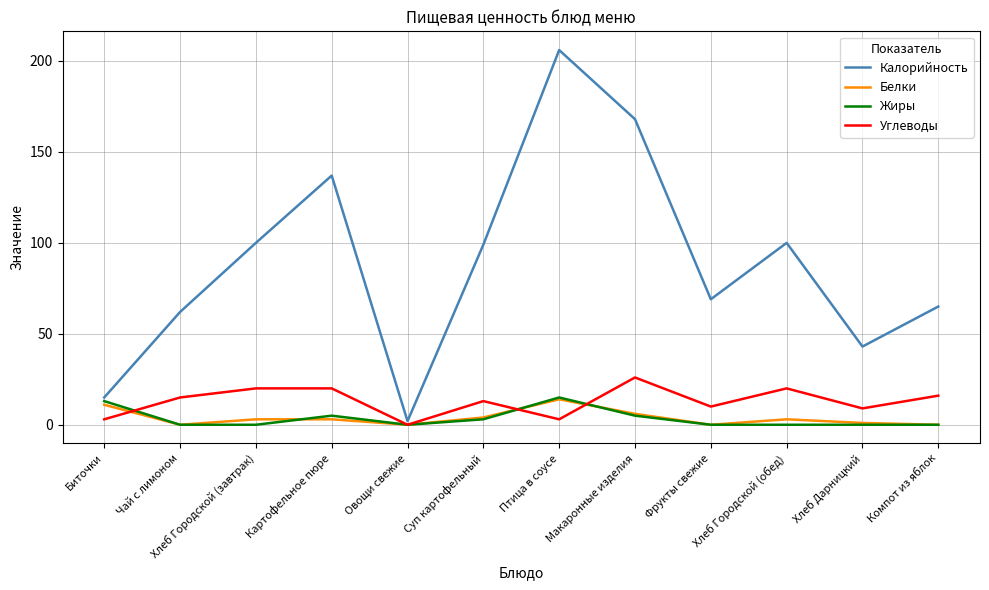

Reading right to left, transcribe all the data shown in this chart.

Калорийность: 65	43	100	69	168	206	99	2	137	100	62	15
Белки: 0	1	3	0	6	14	4	0	3	3	0	11
Жиры: 0	0	0	0	5	15	3	0	5	0	0	13
Углеводы: 16	9	20	10	26	3	13	0	20	20	15	3